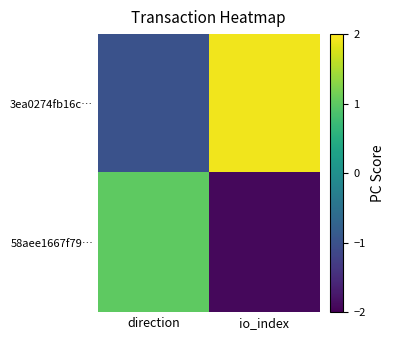

Between io_index and direction, which is larger?

io_index